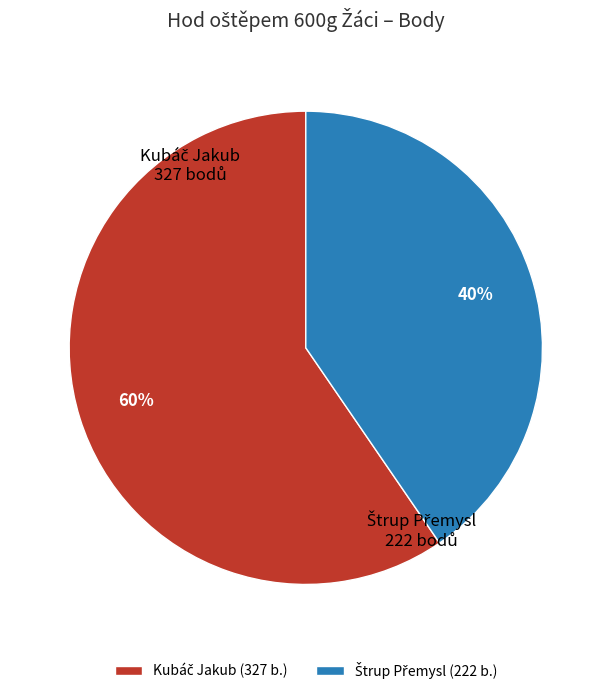

How many segments does this pie chart have?

2